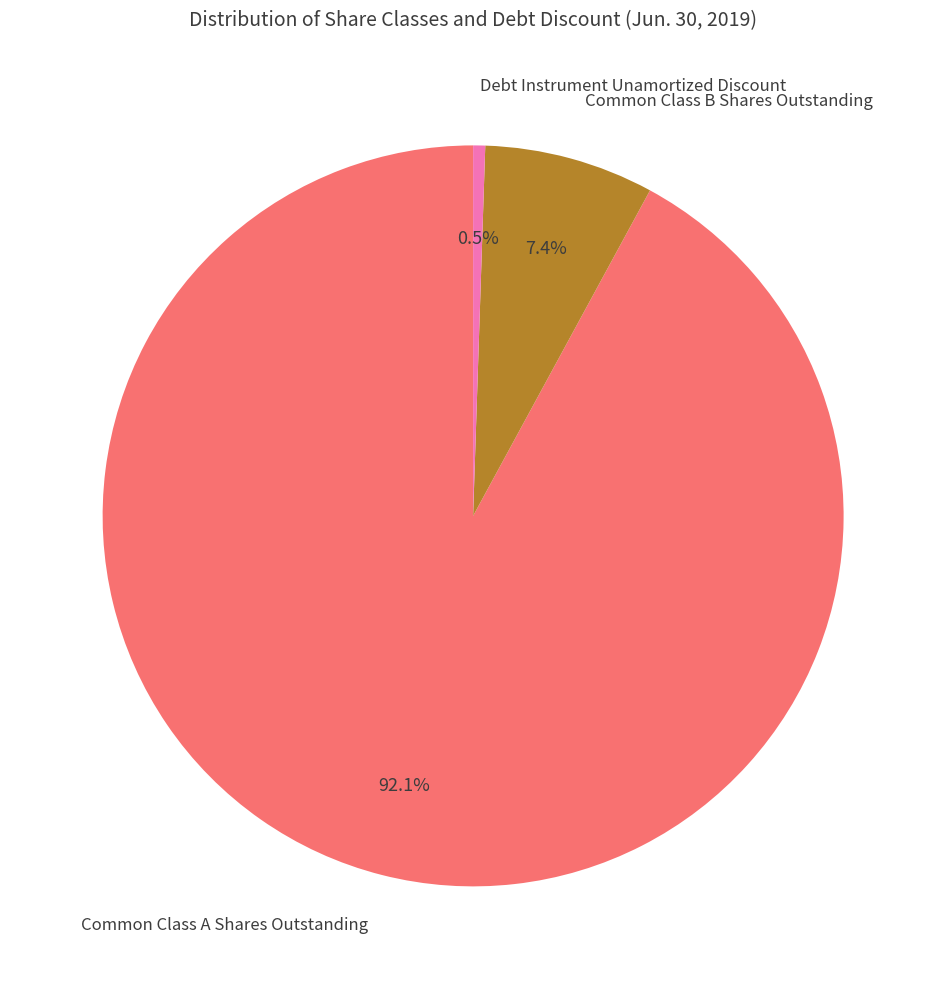

Is there any slice that represents more than half of the pie?

Yes